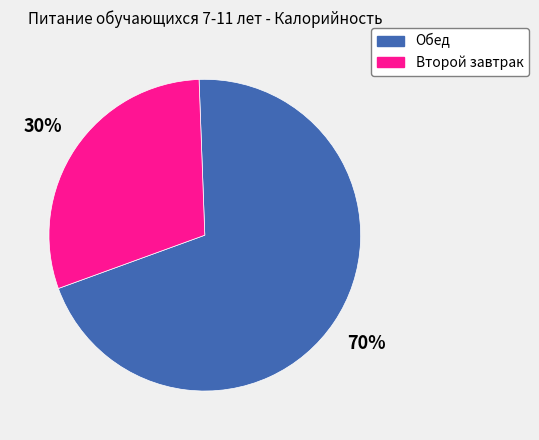

Is Обед the majority of the pie?

Yes